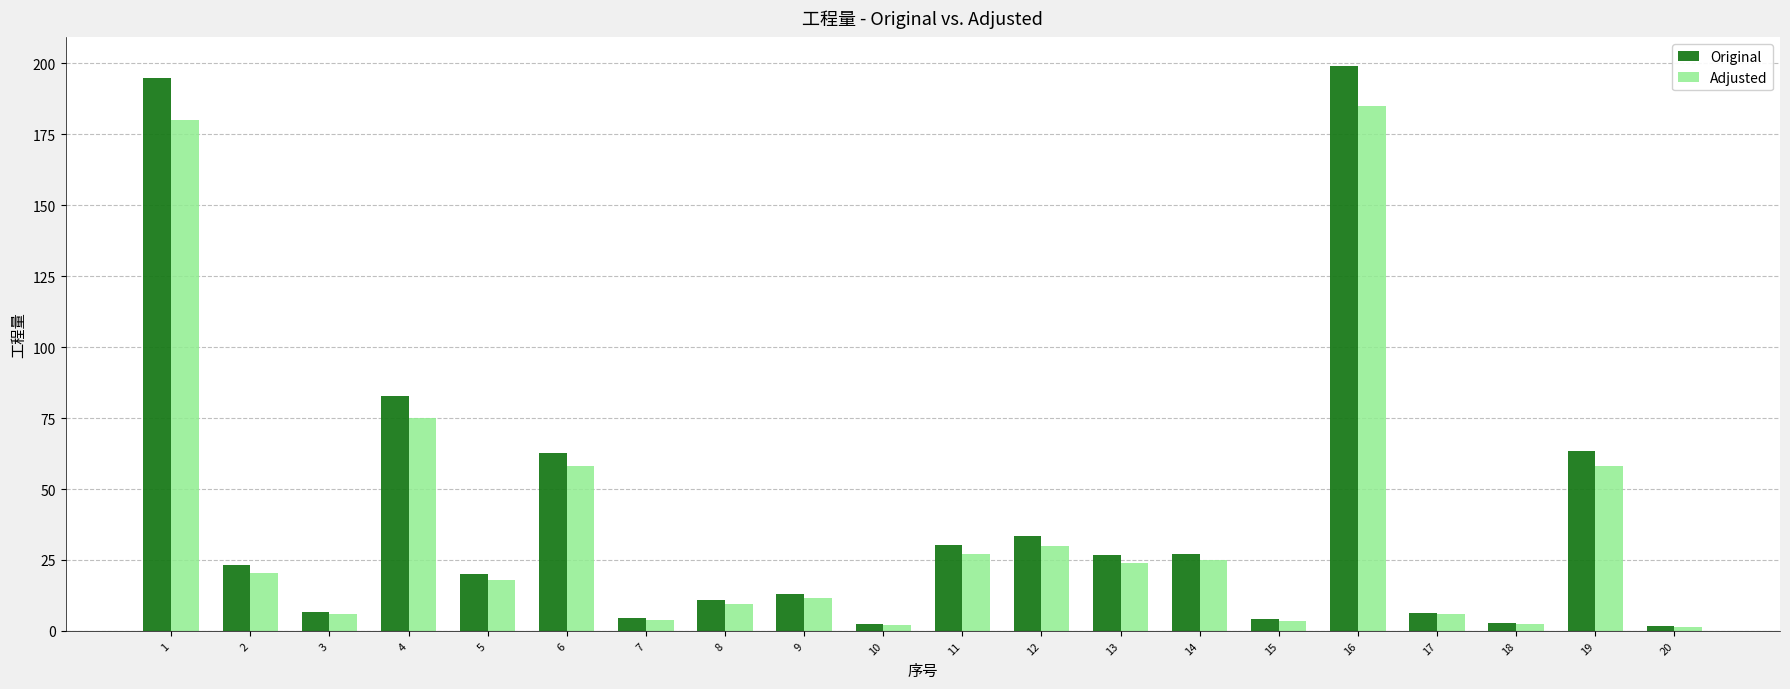

What is the spread (max minus min) of values at 9?

1.5